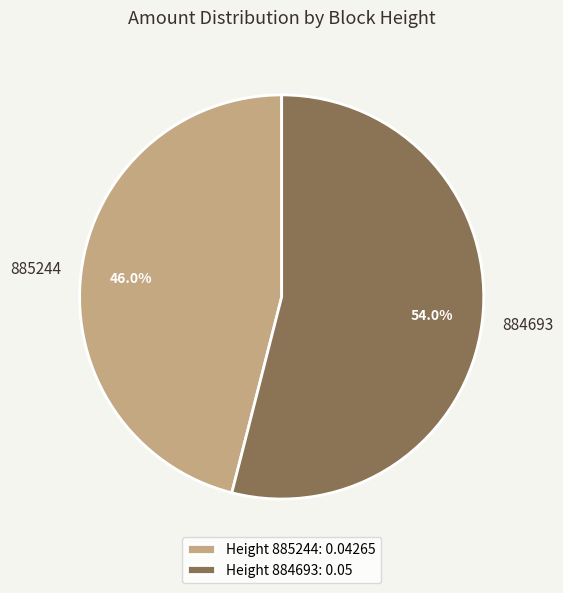

What percentage do 885244 and 884693 together represent?

100.0%